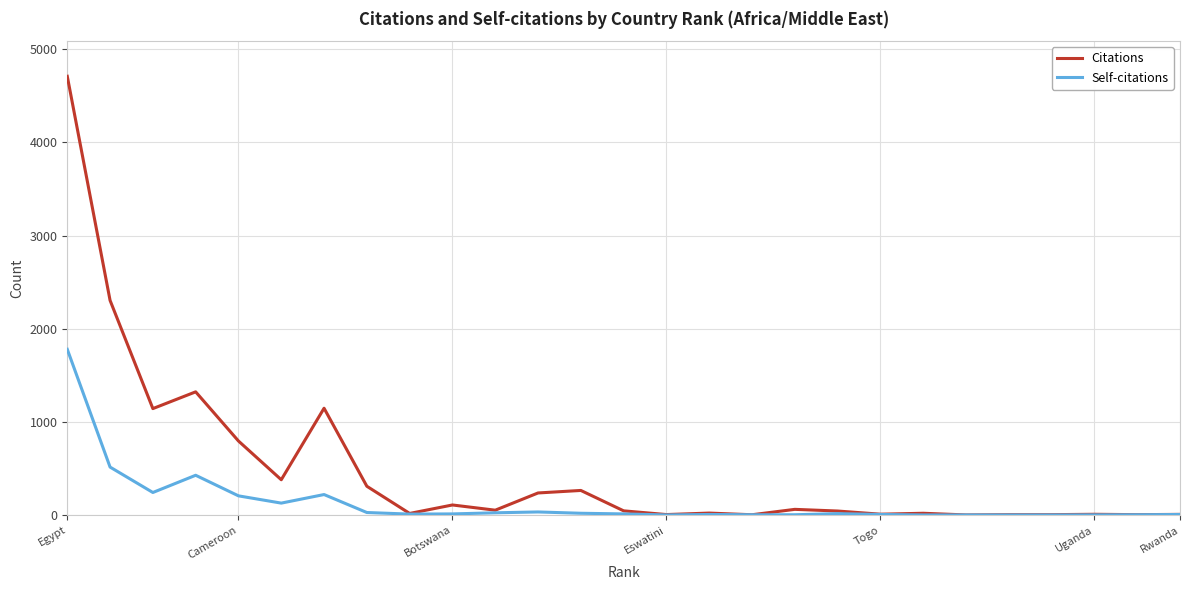

Which series has the largest range (max minus min)?

Citations